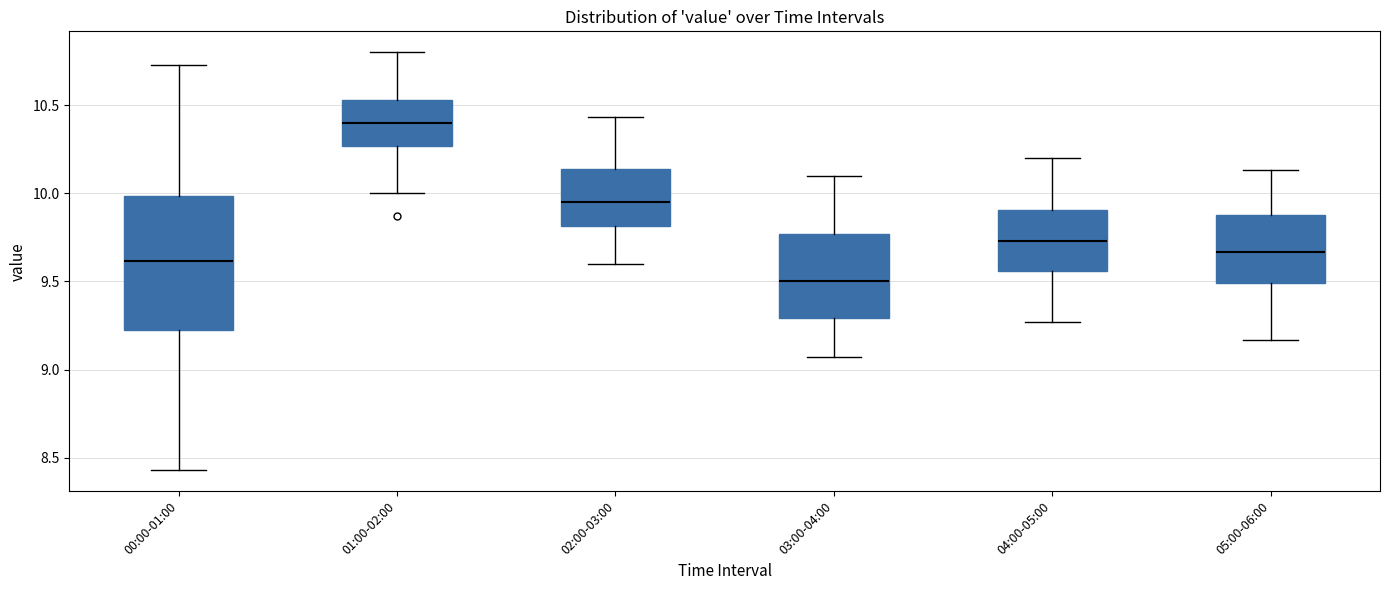

Comparing the boxes themselves (not the whiskers), which one is the tallest?

00:00-01:00